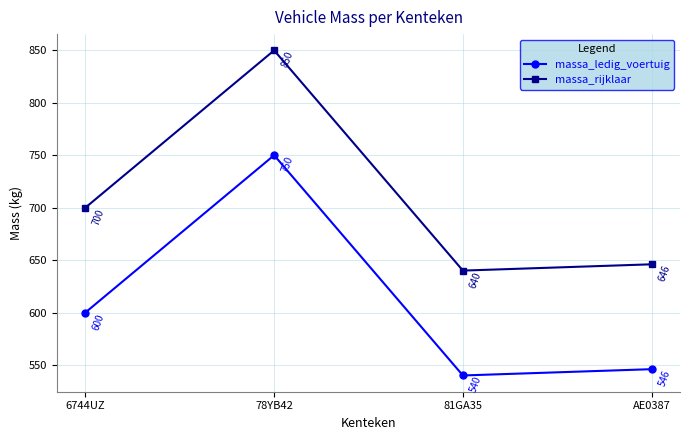

What position from the right is AE0387?

1